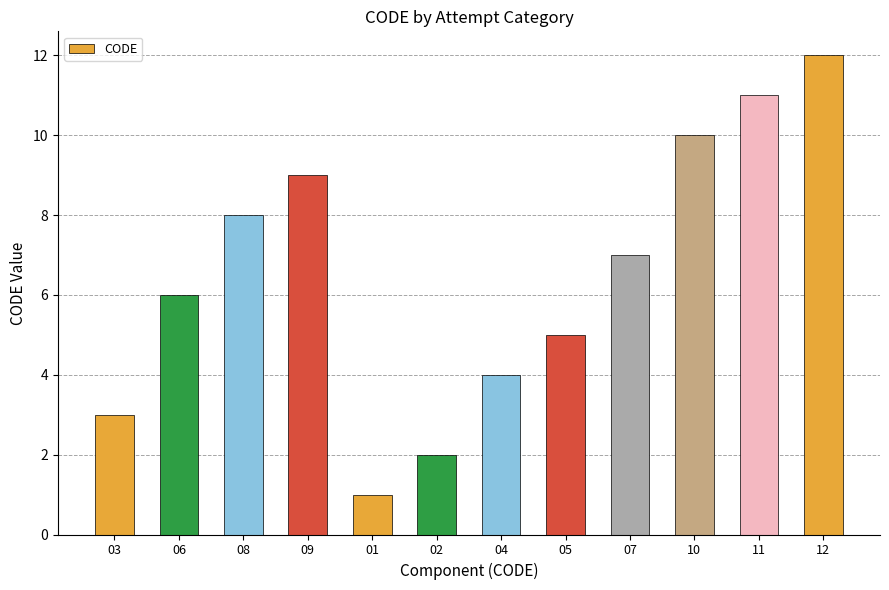

How many values are below 7?

6